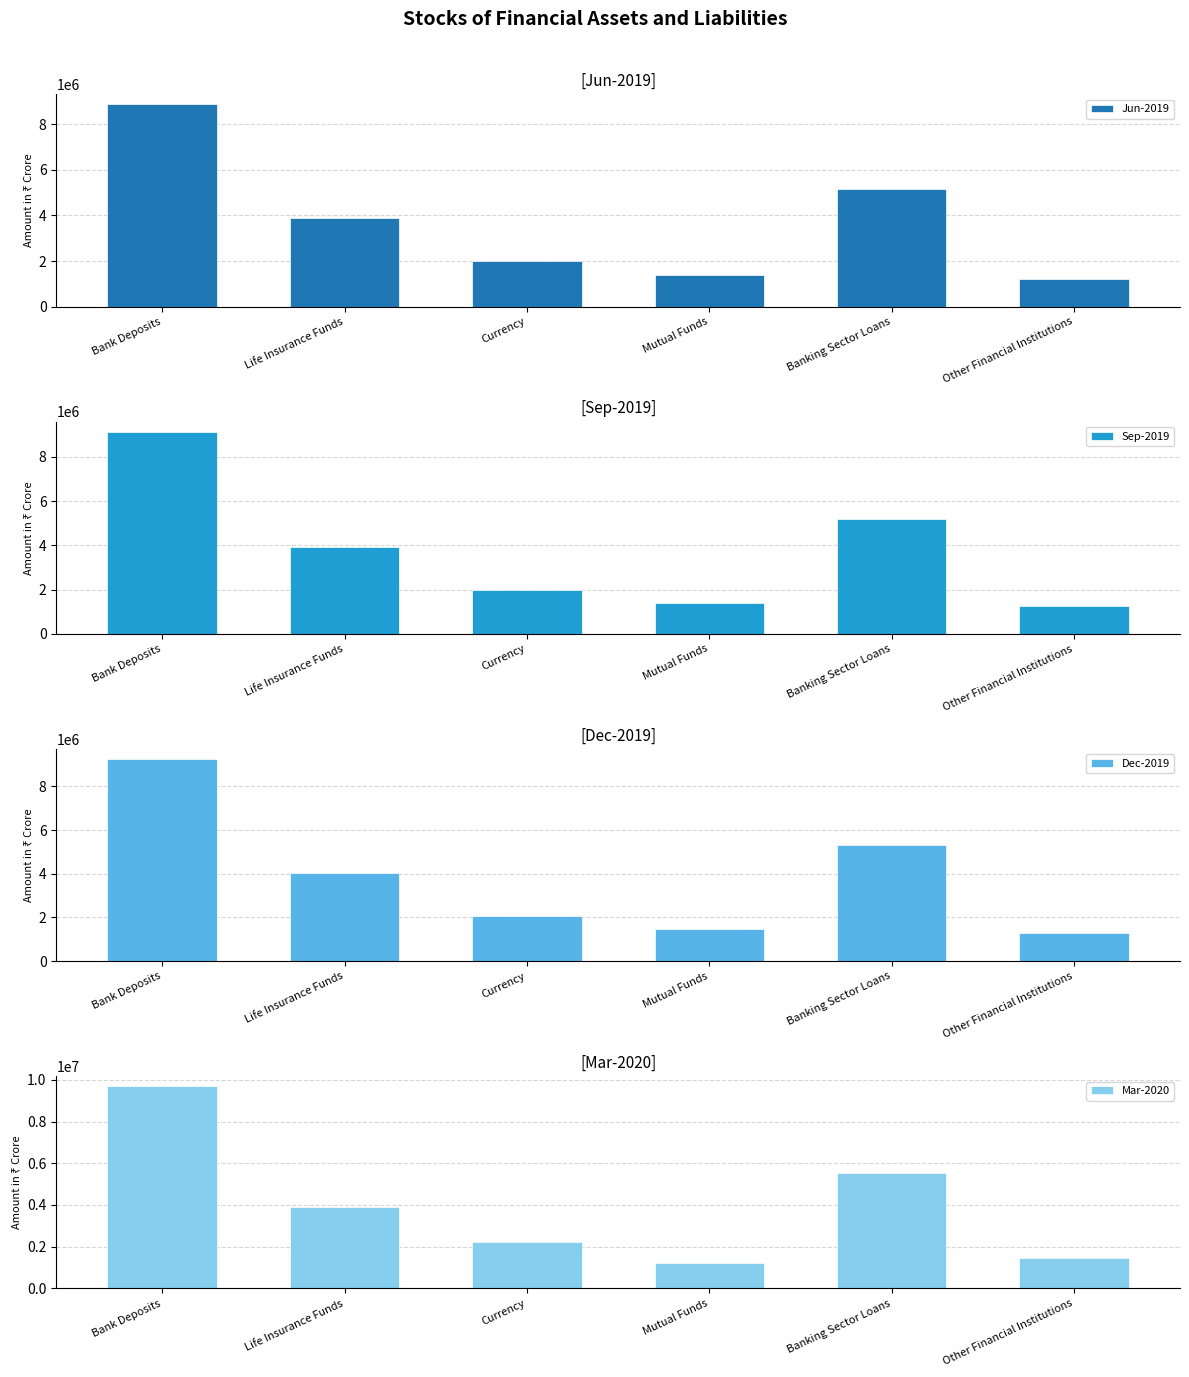

At which label does Dec-2019 first exceed 4049902?

Bank Deposits